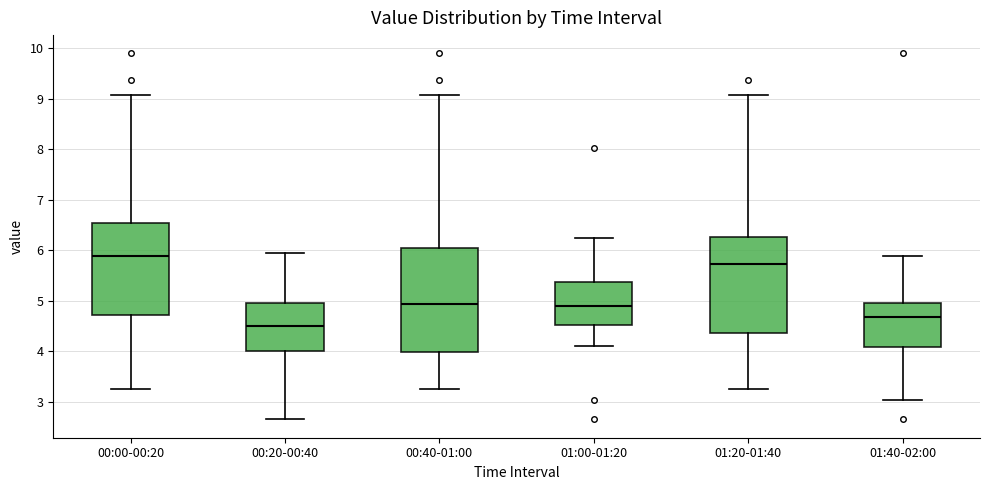

Reading left to right, read every box against the y-axis: the position of its median line, the range the box covers, and the ends of its whiskers. The values are not printed on the chart, so give them approximately, as read against the axis.

00:00-00:20: median 5.9, box 4.7 to 6.5, whiskers 3.3 to 9.1
00:20-00:40: median 4.5, box 4.0 to 5.0, whiskers 2.7 to 6.0
00:40-01:00: median 4.9, box 4.0 to 6.0, whiskers 3.3 to 9.1
01:00-01:20: median 4.9, box 4.5 to 5.4, whiskers 4.1 to 6.3
01:20-01:40: median 5.7, box 4.4 to 6.3, whiskers 3.3 to 9.1
01:40-02:00: median 4.7, box 4.1 to 5.0, whiskers 3.0 to 5.9